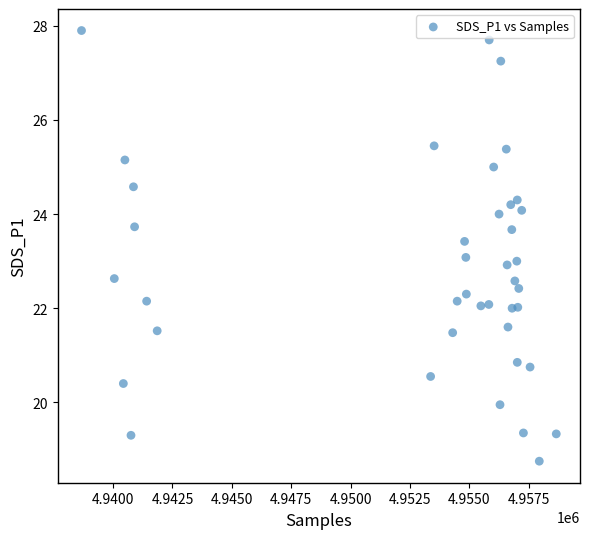

What is the range of X values (max minus min)?

19995.0